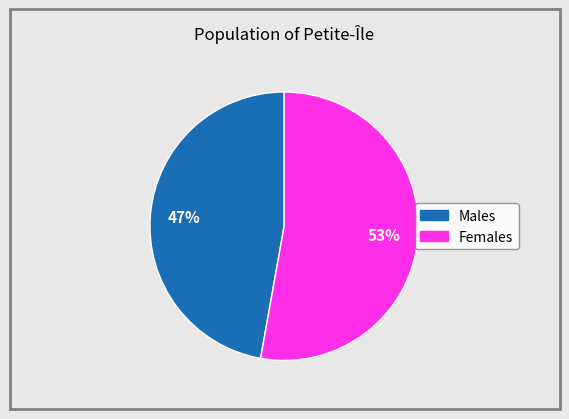

To the nearest percent, what is the average slice percentage?

50%